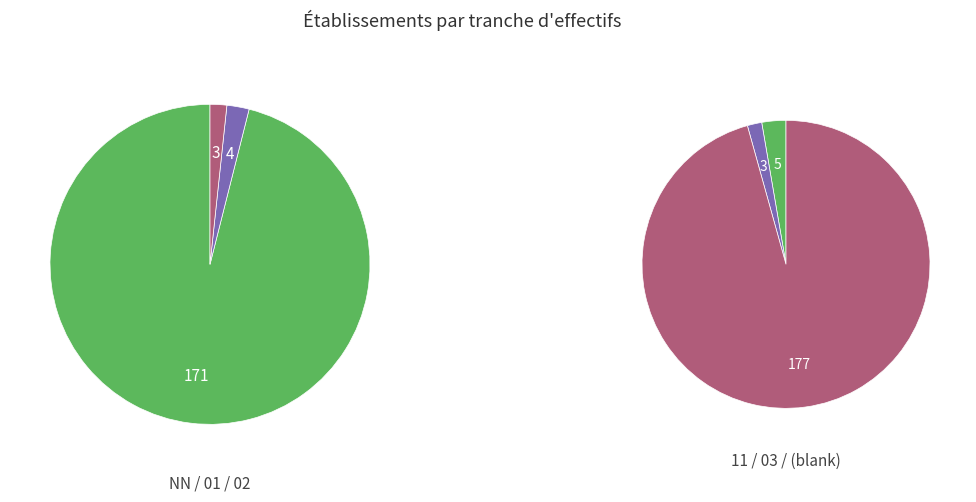

Is 03 the majority of the pie?

No